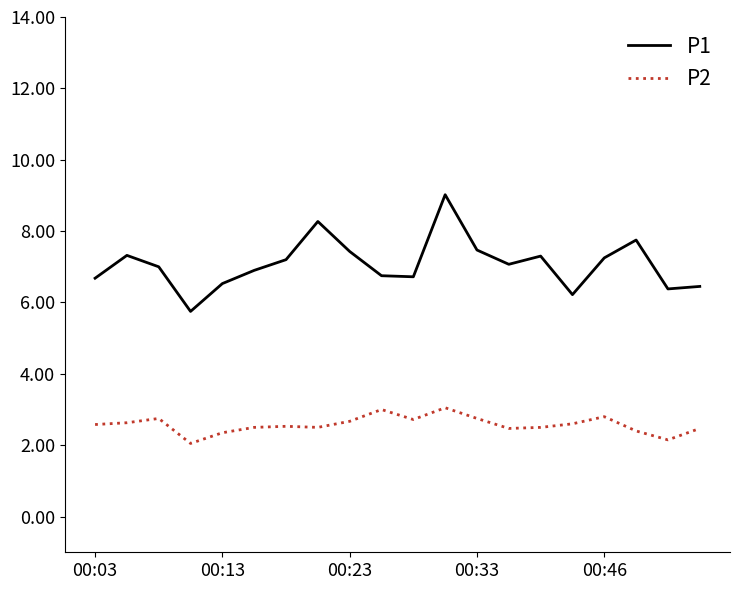

Which series has the largest range (max minus min)?

P1